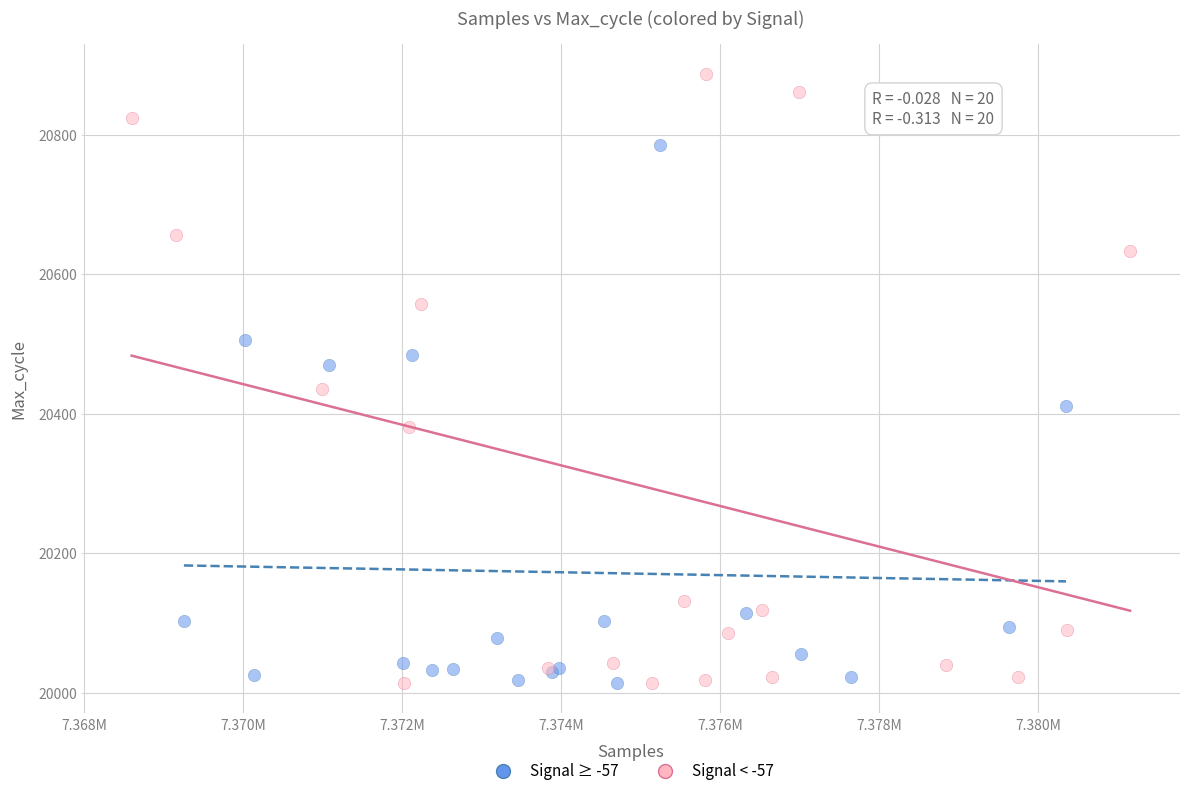

Which series has the largest Y range (max minus min)?

Signal < -57